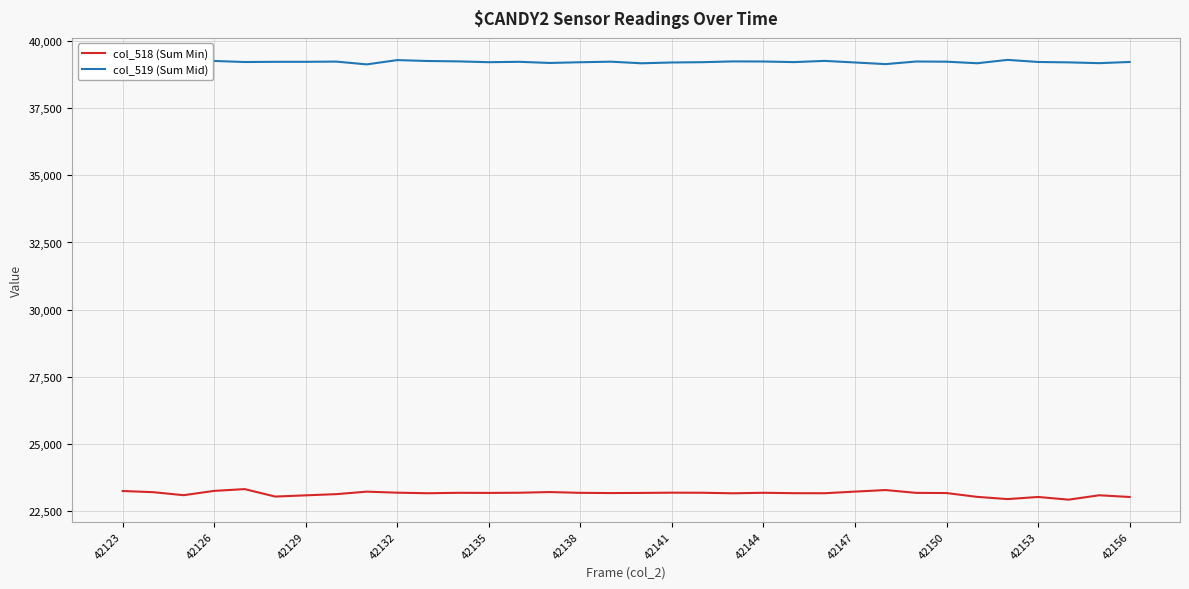

Which series has the widest spread of values?

col_518 (Sum Min)